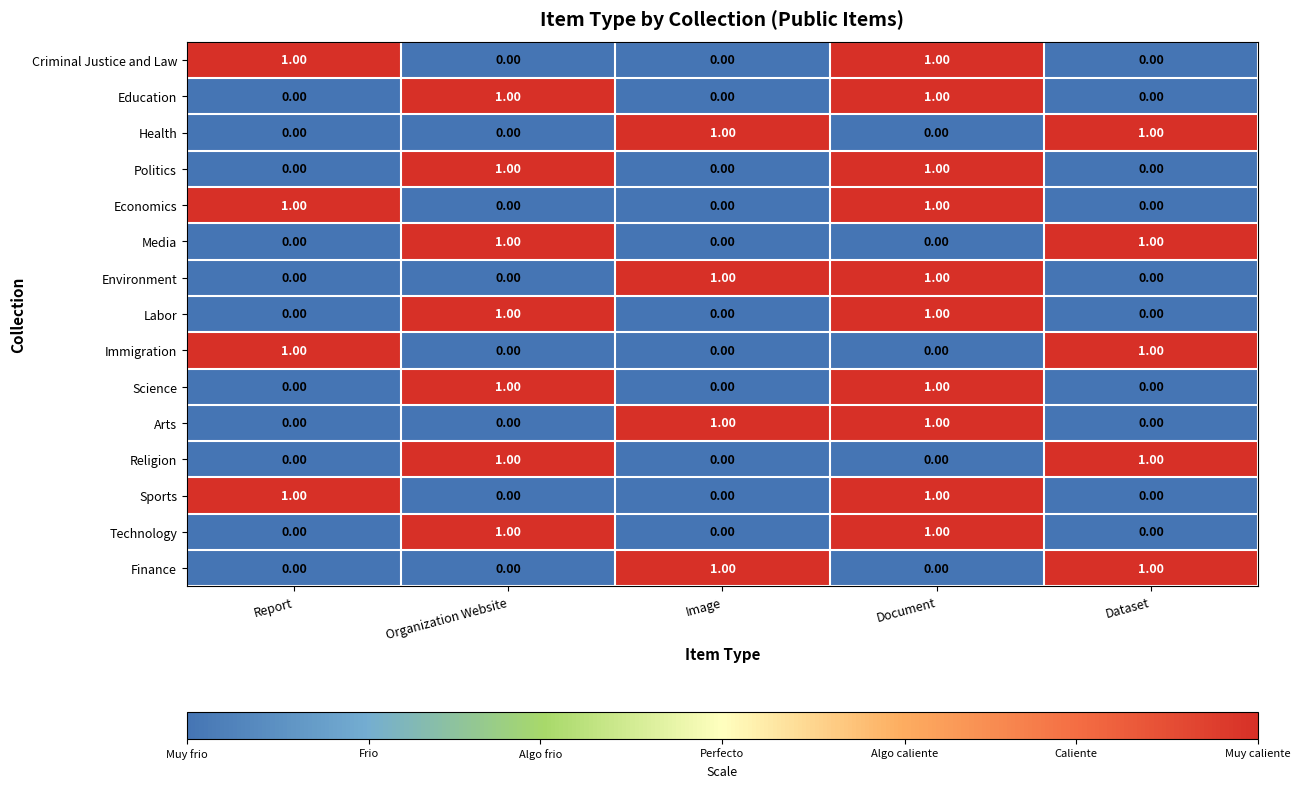

At how many categories does at least one series exceed 0?

5